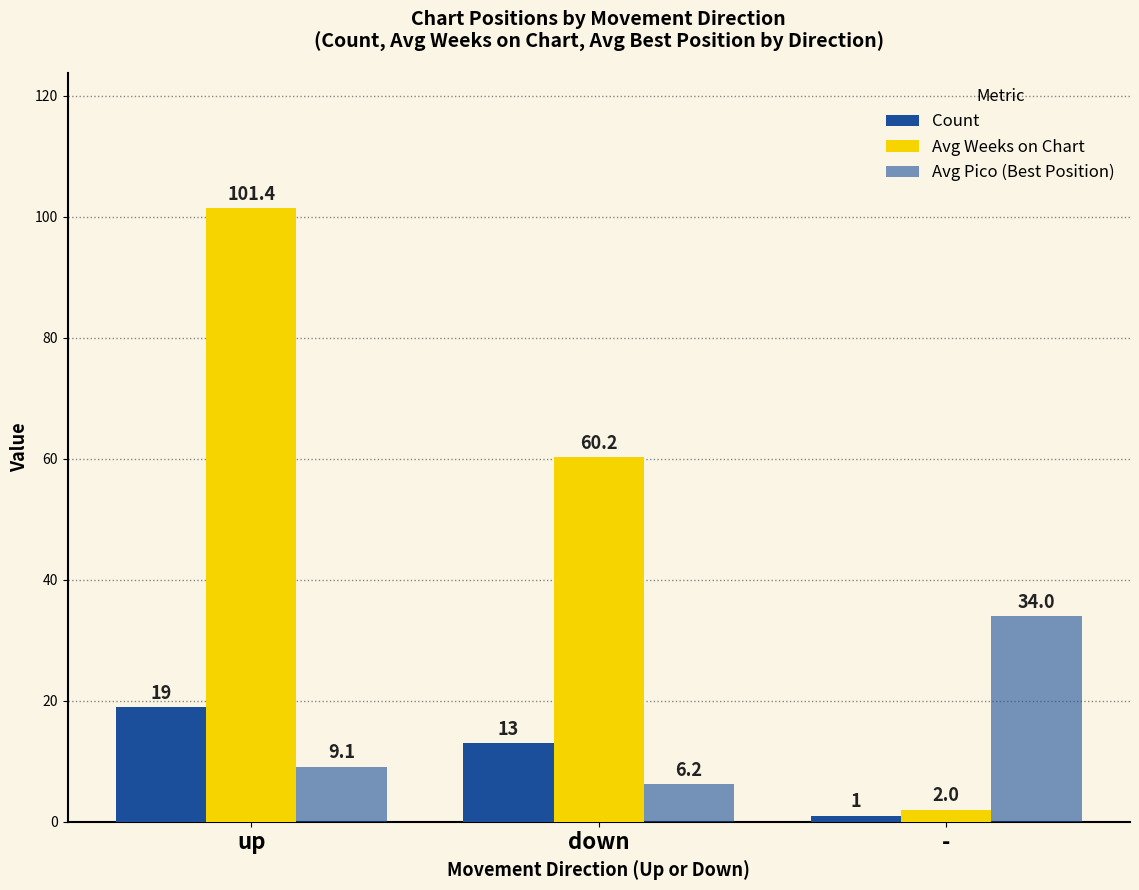

What is the label of the 2nd bar from the left?

down